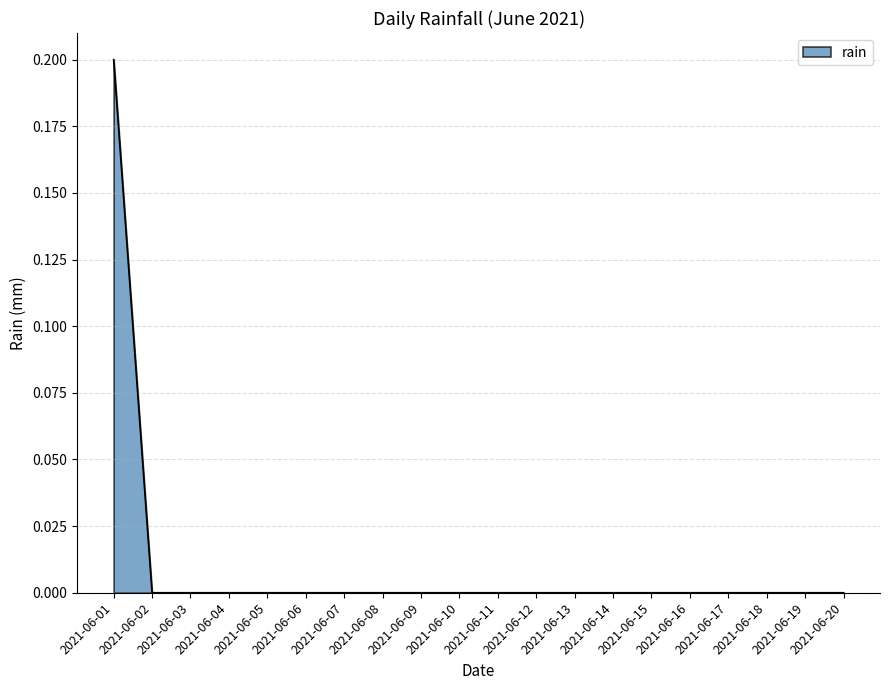

The value at 2021-06-14 is 0.0. True or false?

True